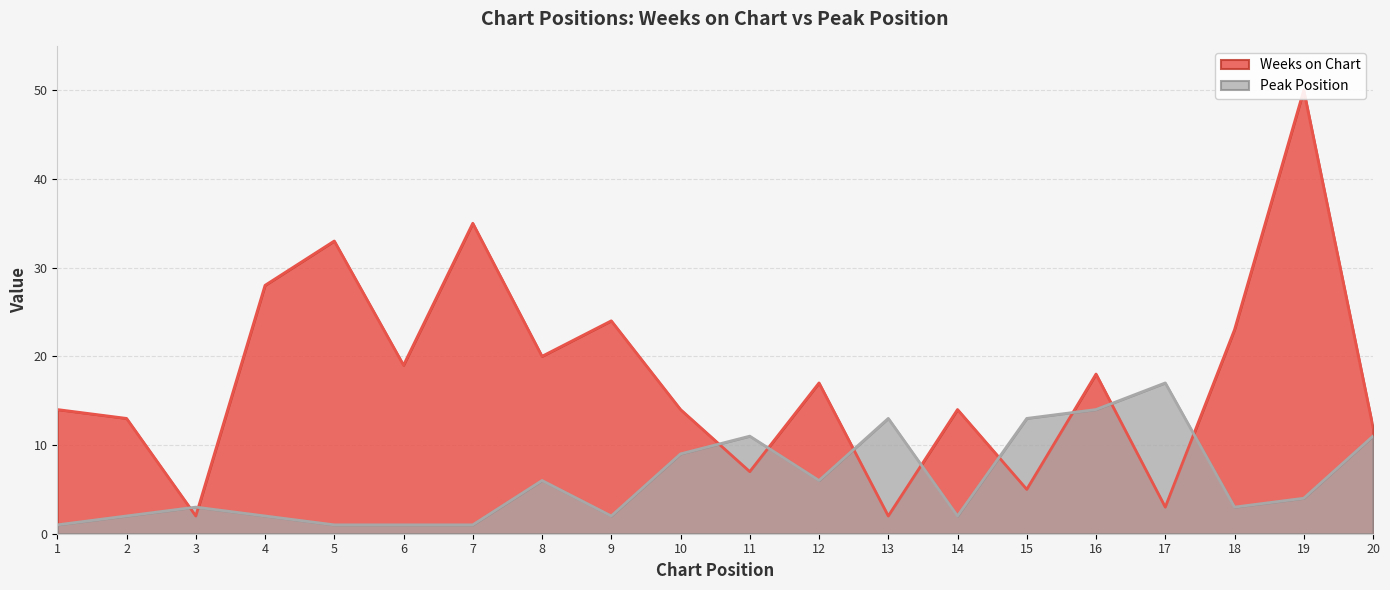

Reading right to left, transcribe all the data shown in this chart.

Weeks on Chart: 12	50	23	3	18	5	14	2	17	7	14	24	20	35	19	33	28	2	13	14
Peak Position: 11	4	3	17	14	13	2	13	6	11	9	2	6	1	1	1	2	3	2	1